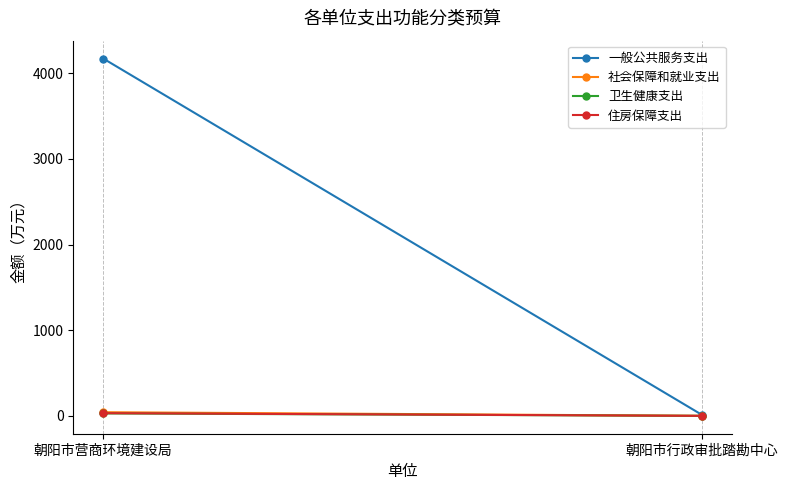

What is the minimum value shown in the chart?

0.9